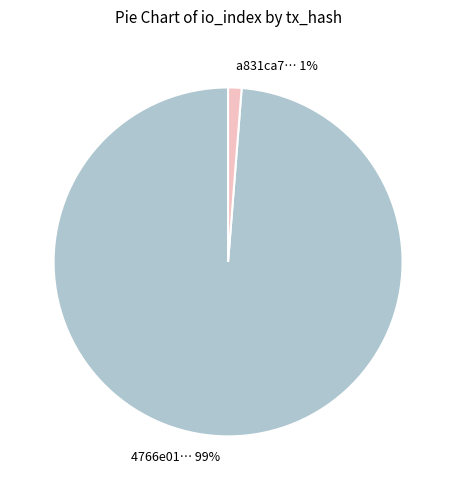

To the nearest percent, what is the average slice percentage?

50%